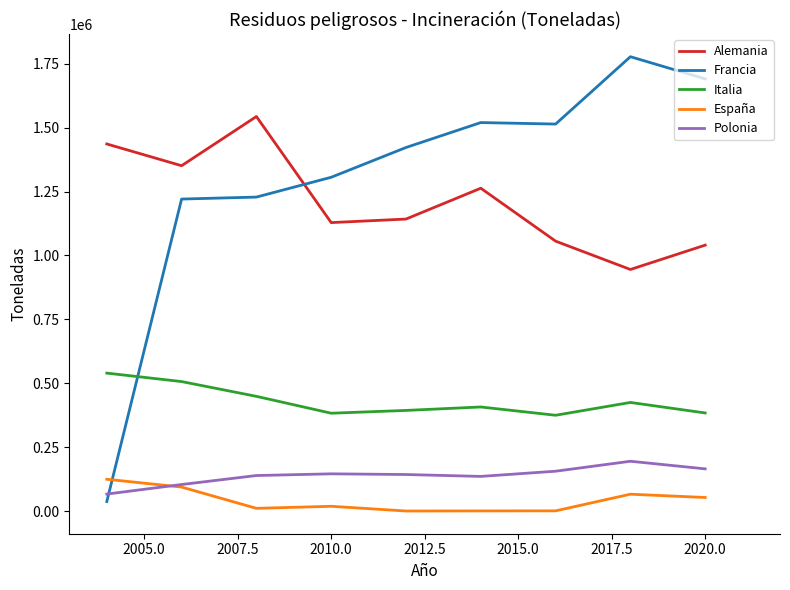

Which series has the largest total across all categories?

Francia